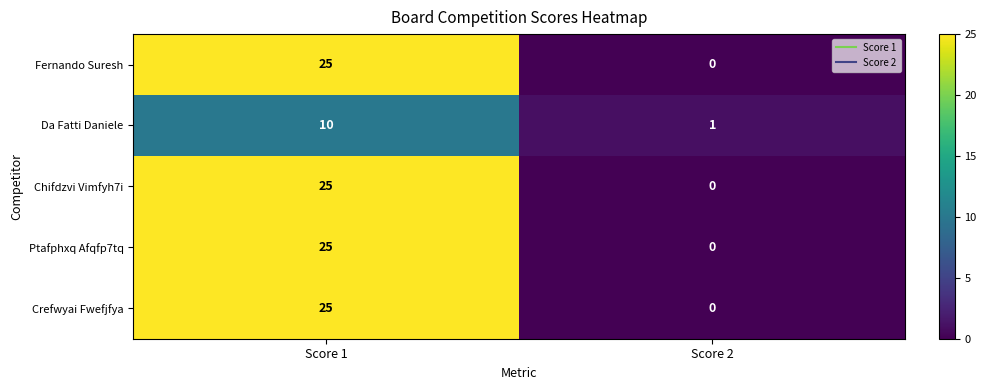

What is the sum of the Chifdzvi Vimfyh7i values at Score 1 and Score 2?

25